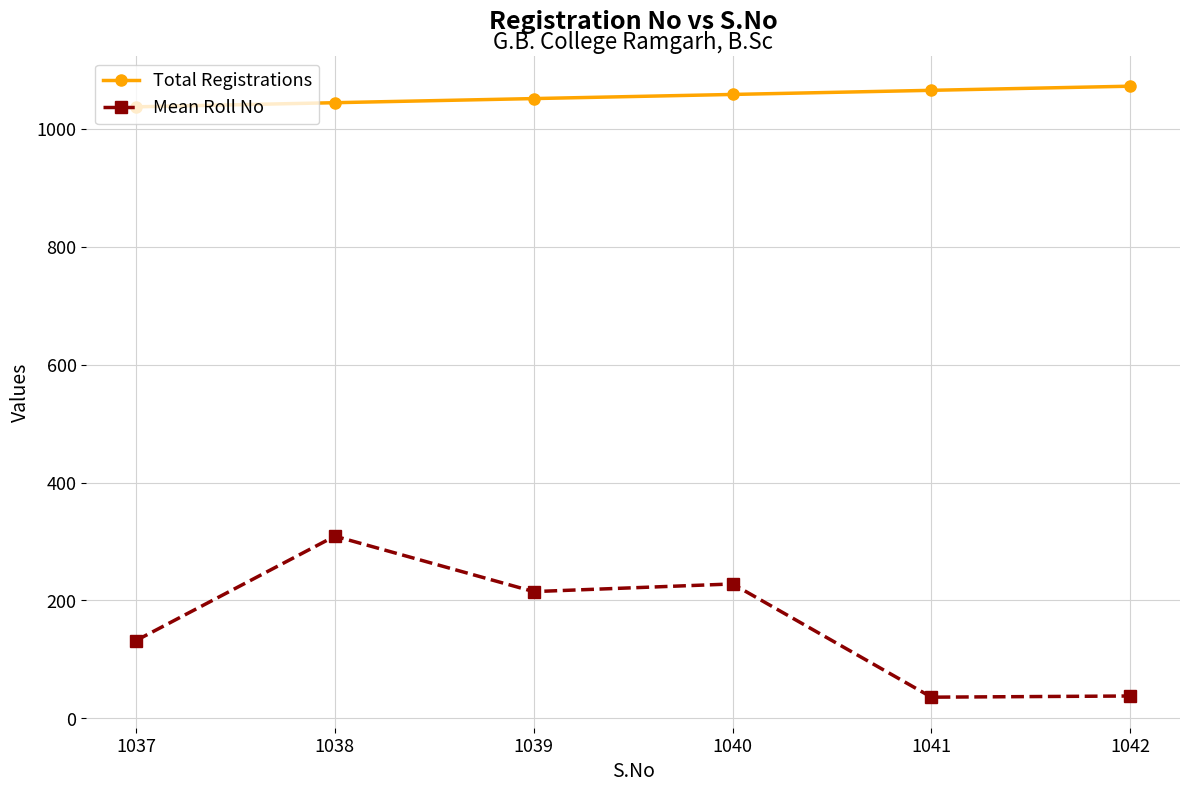

The Total Registrations series shows 1374 at 1039. True or false?

False